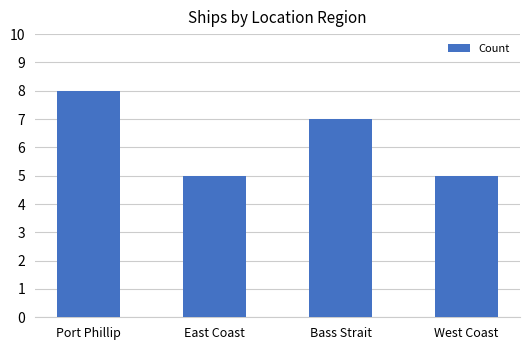

The chart shows a value of 2 at West Coast. True or false?

False